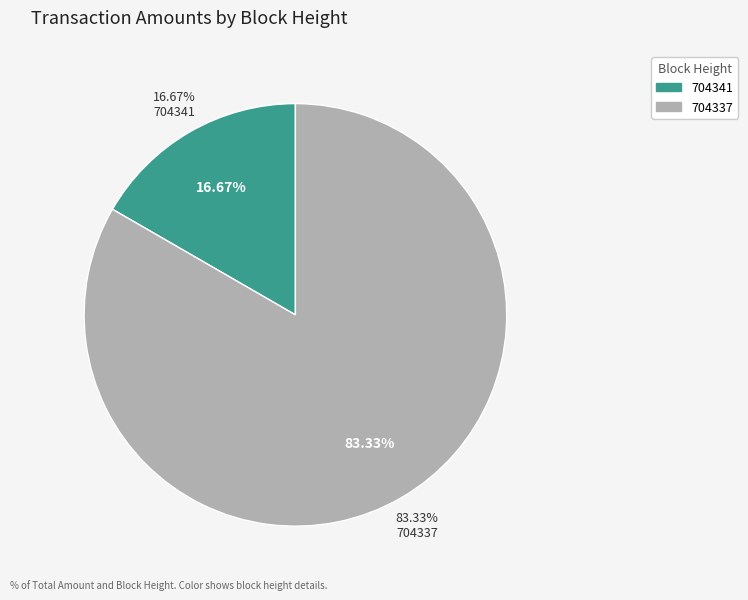

How many slices are in this pie chart?

2